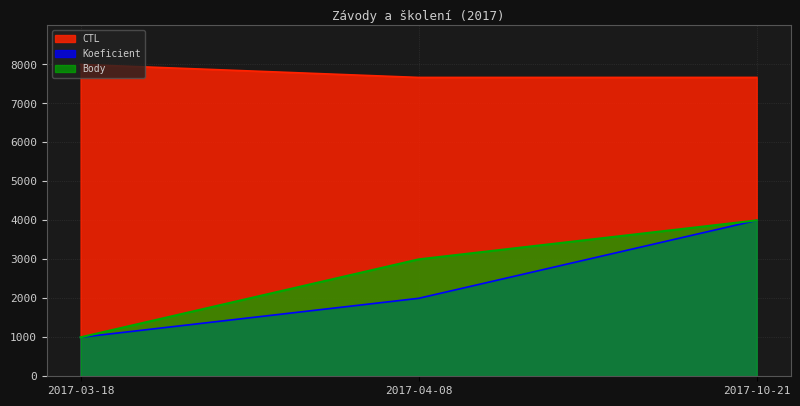

True or false: Body has a value of 3000.0 at 2017-04-08.

True